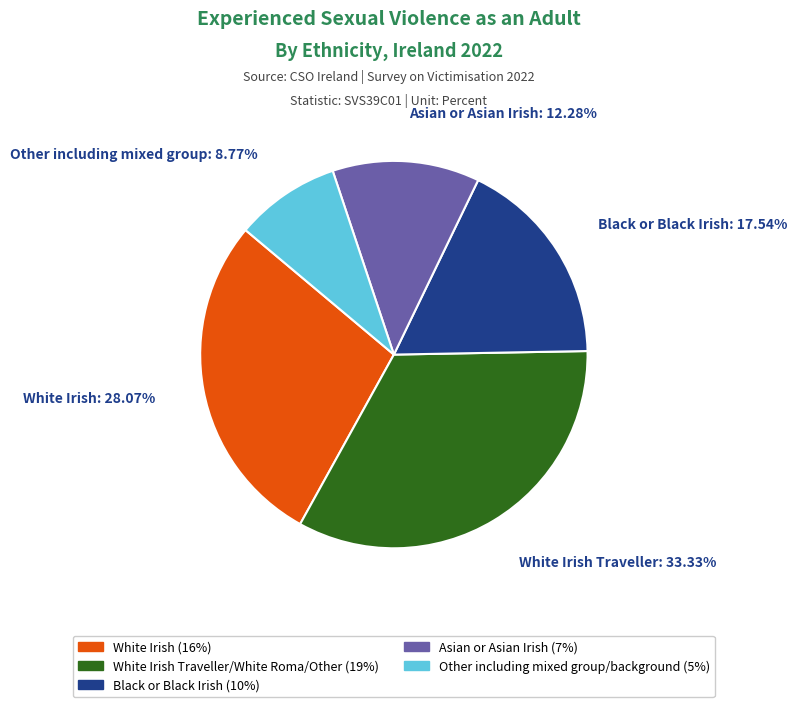

Does any single category account for the majority?

No